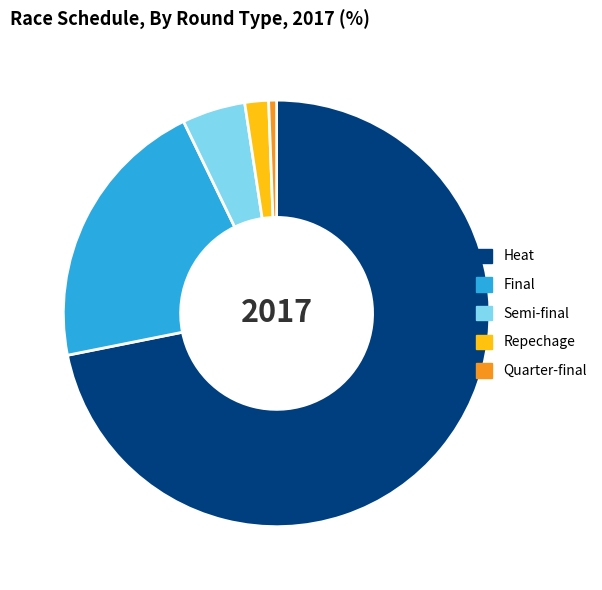

Does any single category account for the majority?

Yes